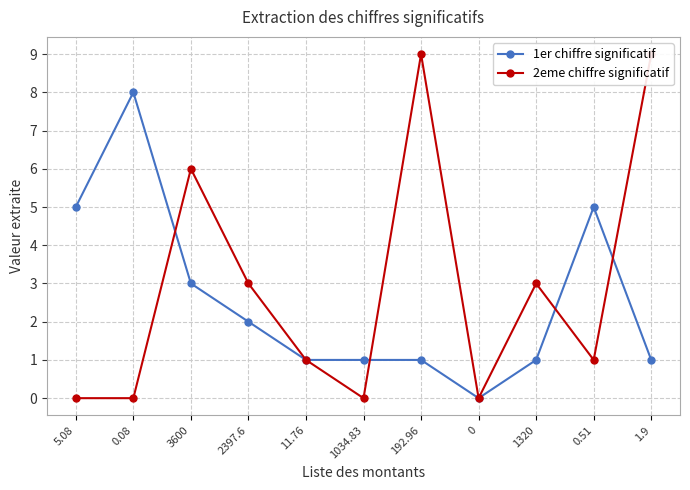

Where does the 1er chiffre significatif series first go above 1?

5.08